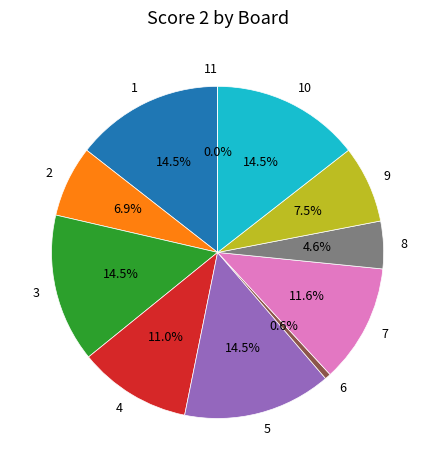

How many slices are in this pie chart?

11